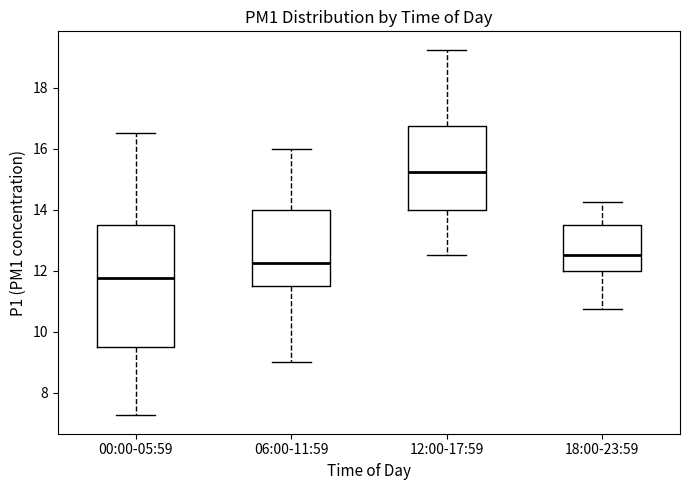

Reading left to right, read every box against the y-axis: the position of its median line, the range the box covers, and the ends of its whiskers. The values are not printed on the chart, so give them approximately, as read against the axis.

00:00-05:59: median 11.8, box 9.6 to 13.6, whiskers 7.2 to 16.6
06:00-11:59: median 12.2, box 11.6 to 14.0, whiskers 9.0 to 16.0
12:00-17:59: median 15.2, box 14.0 to 16.8, whiskers 12.6 to 19.2
18:00-23:59: median 12.6, box 12.0 to 13.6, whiskers 10.8 to 14.2